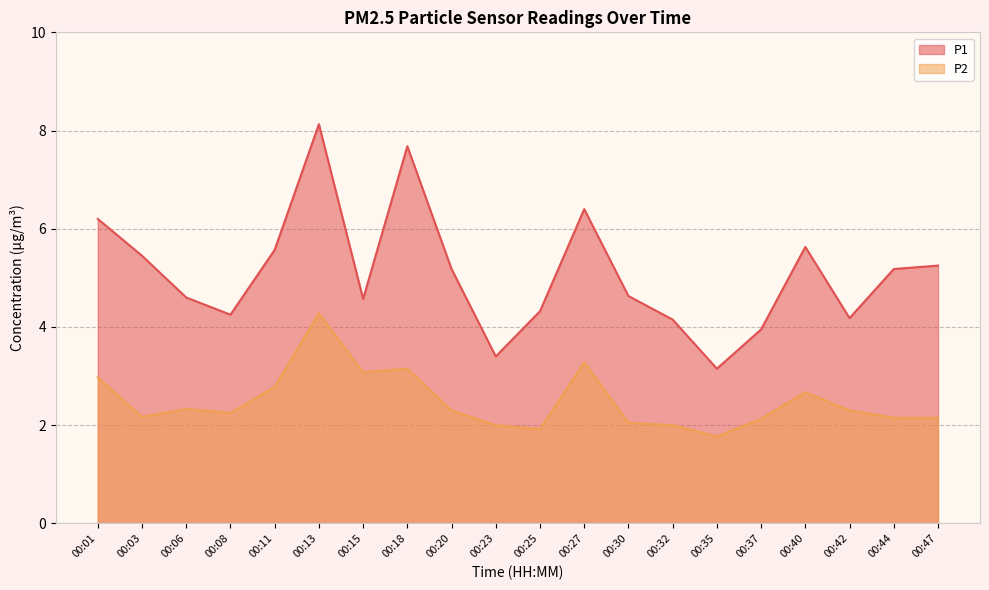

How many lines are shown in the chart?

2